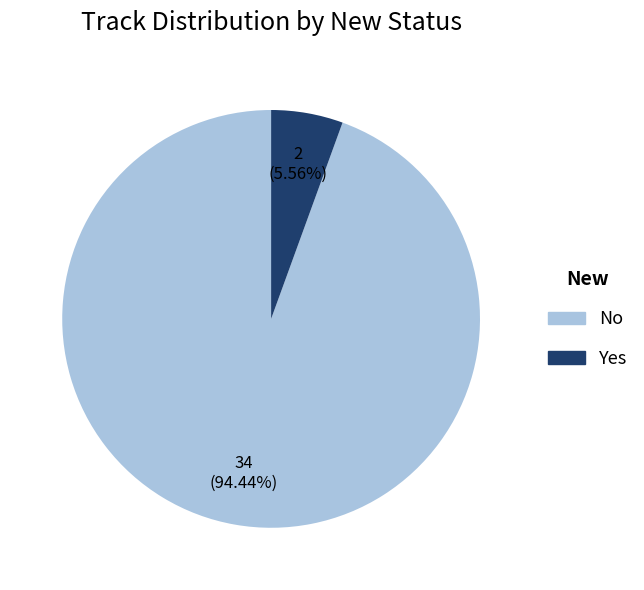

To the nearest percent, what is the difference between the Yes and No slice percentages?

89%